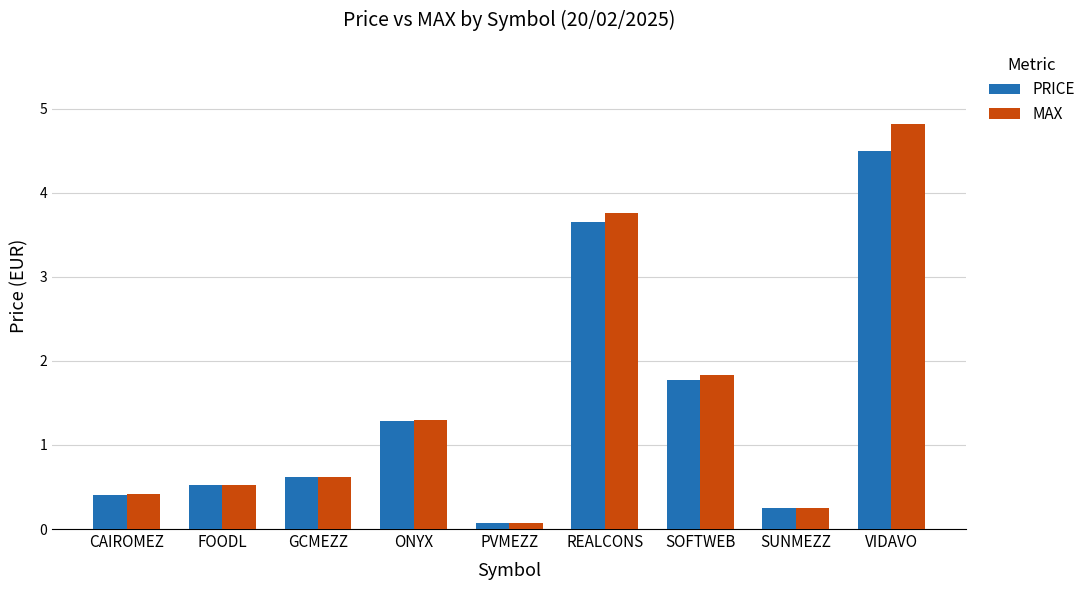

Which label corresponds to the smallest value in the chart?

PVMEZZ